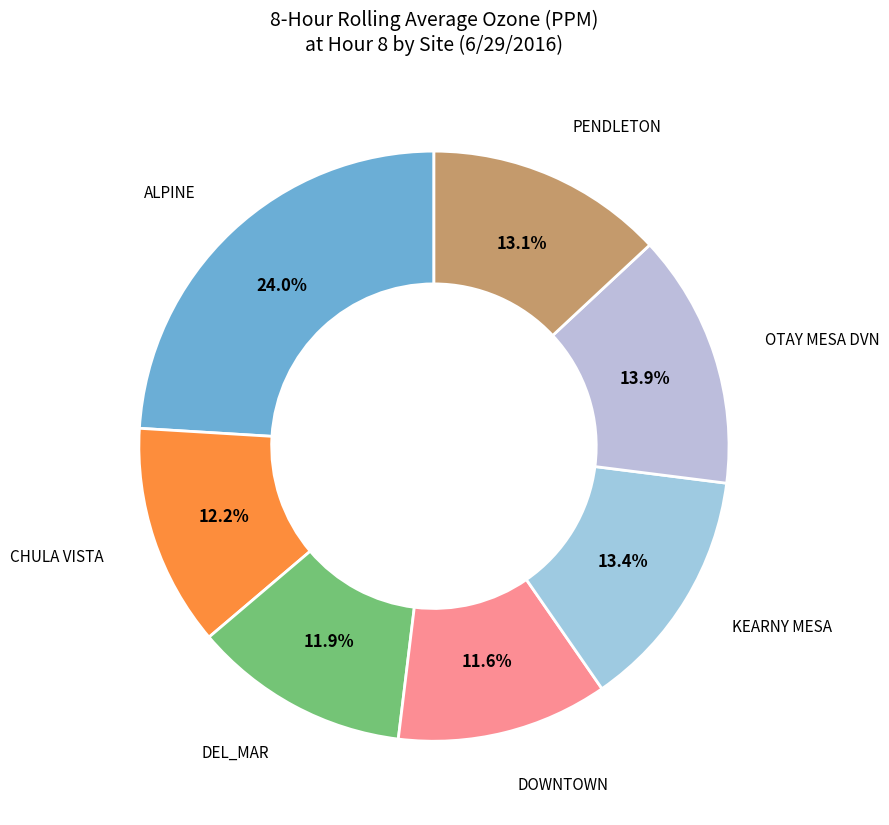

Is ALPINE the majority of the pie?

No